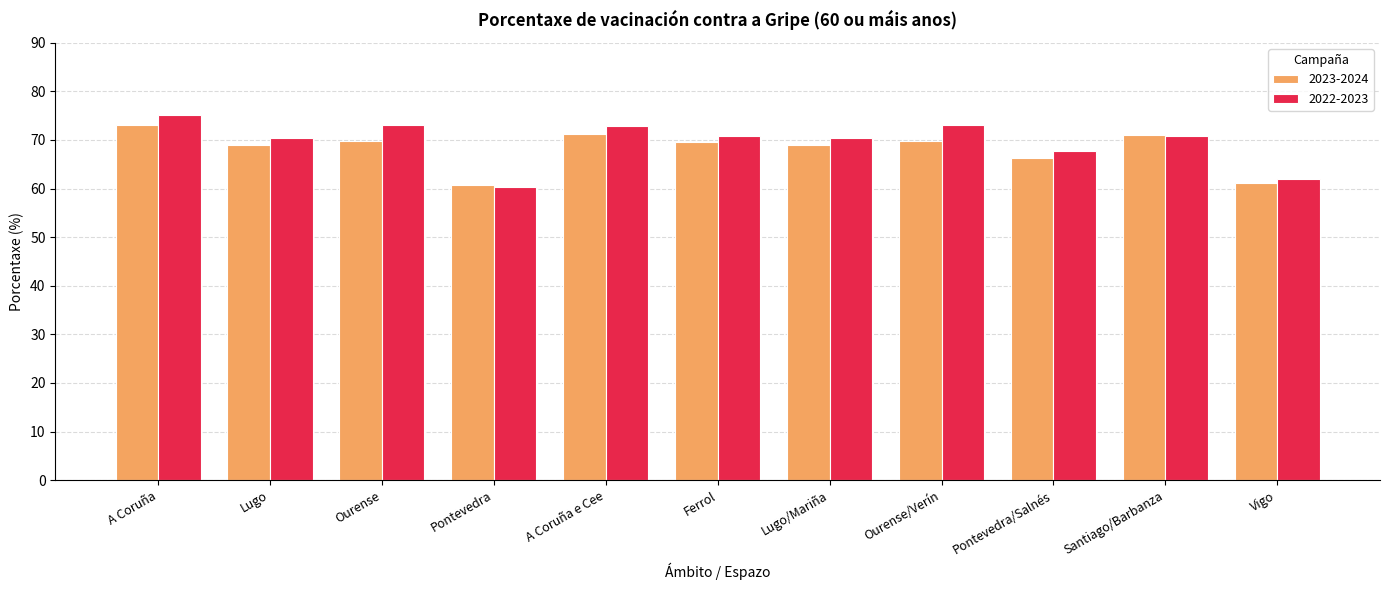

What is the sum of the 2023-2024 values at Ferrol and Pontevedra?

130.3